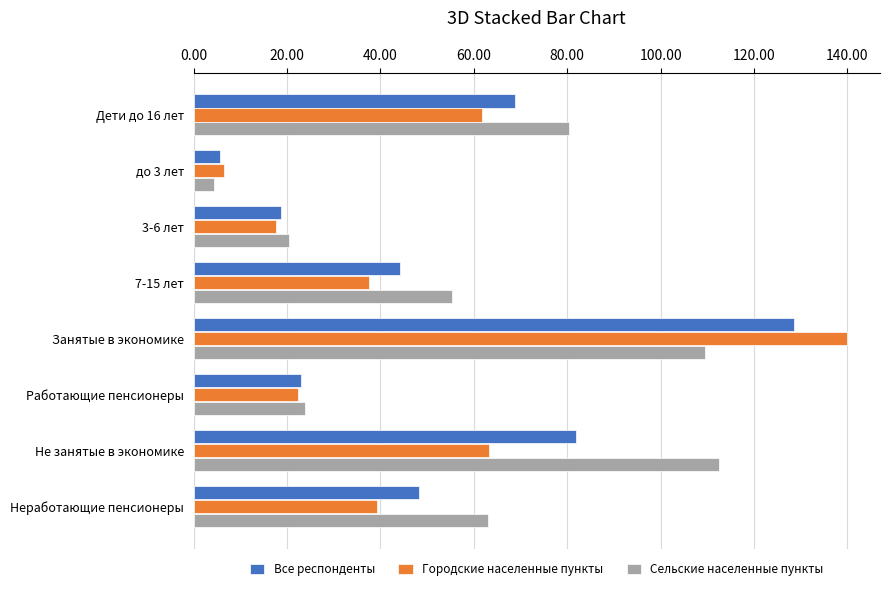

Which series has the widest spread of values?

Городские населенные пункты